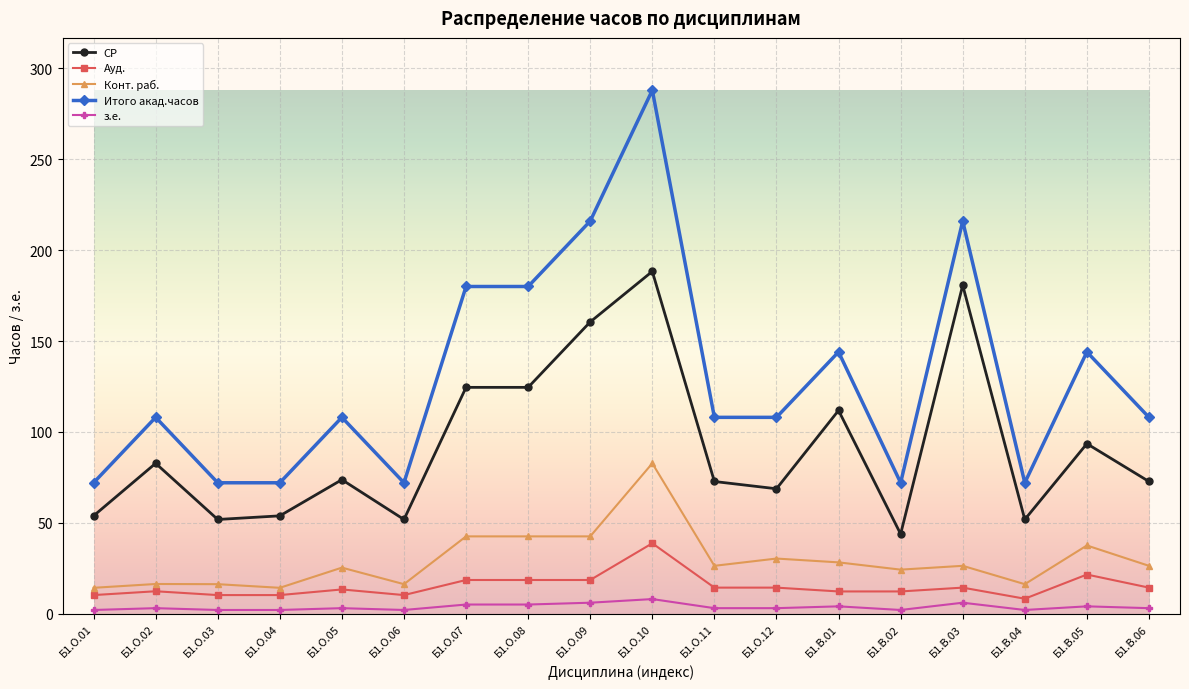

List the series in order of their peak value, lowest first.

з.е., Ауд., Конт. раб., СР, Итого акад.часов